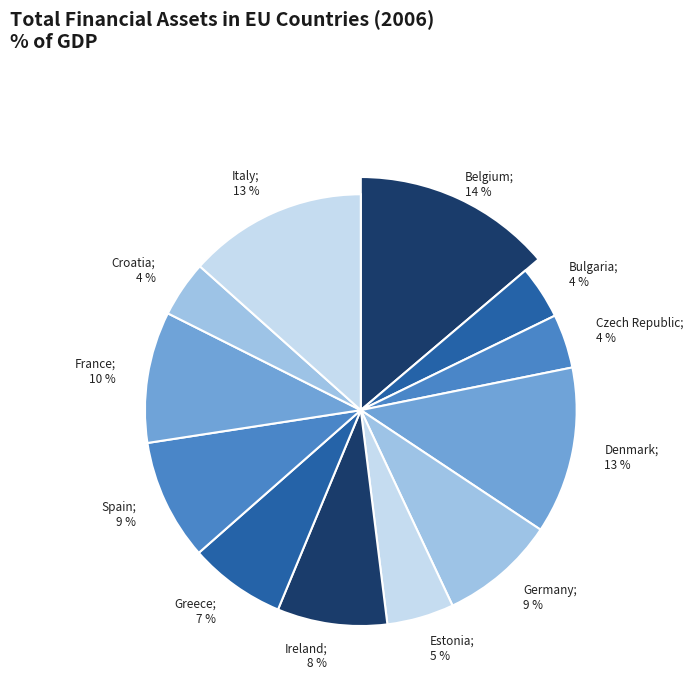

How many slices are in this pie chart?

12